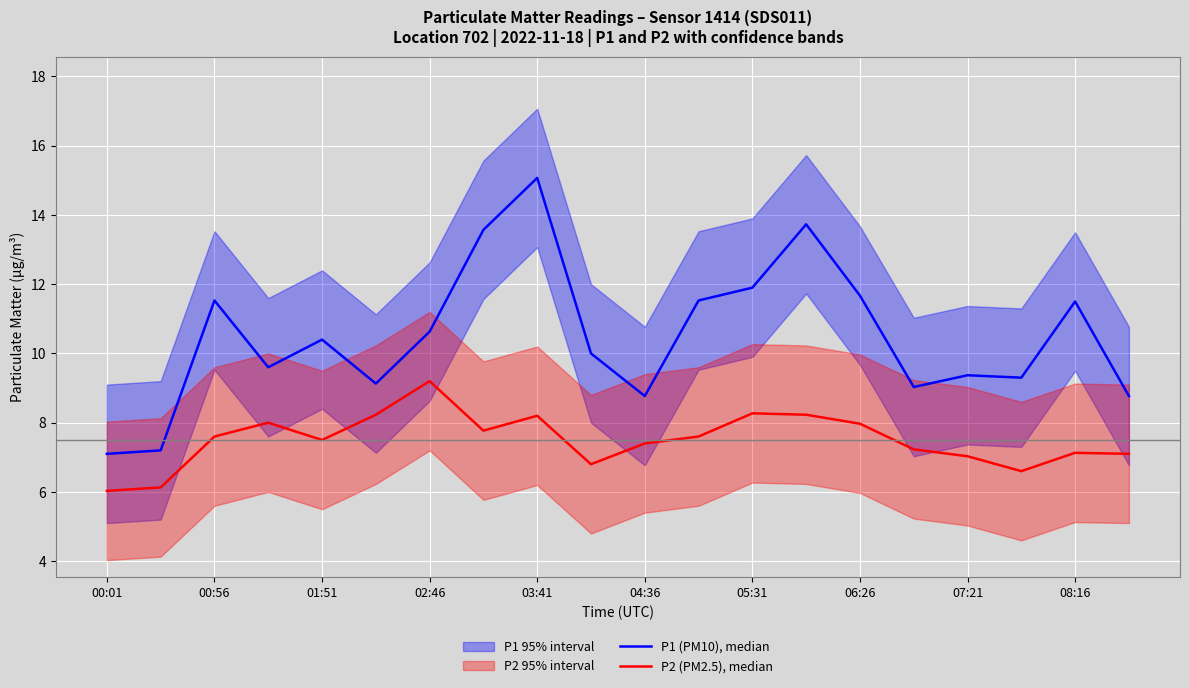

The P2 (PM2.5), median series shows 7.0 at 07:21. True or false?

True